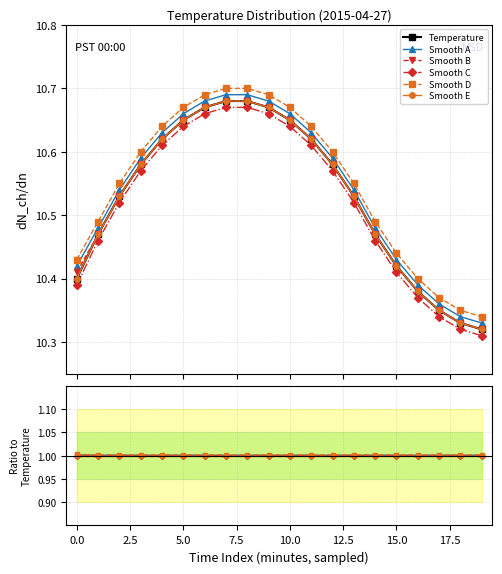

How many distinct data groups are displayed?

6